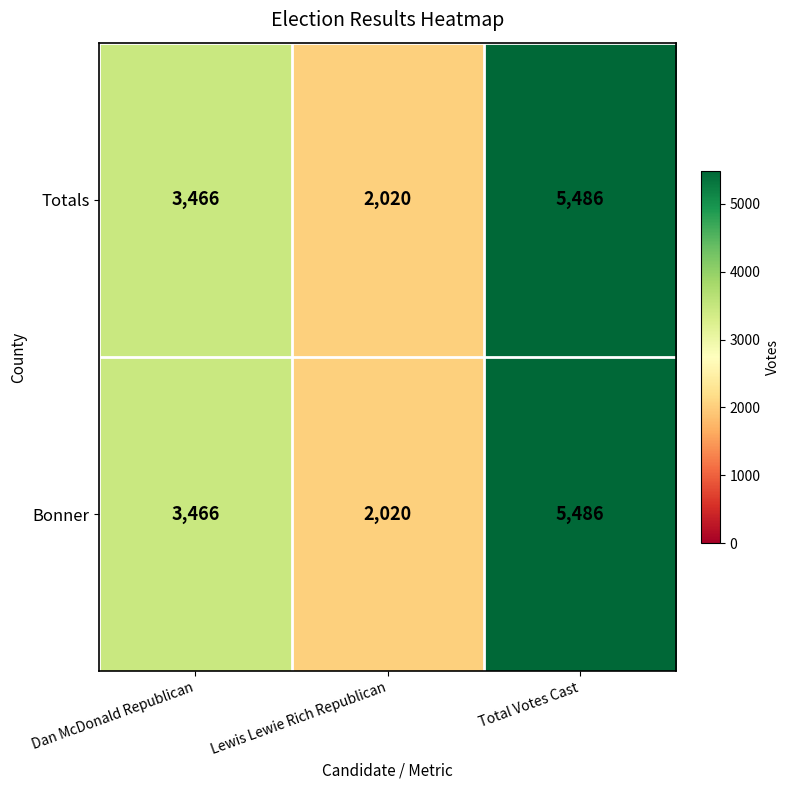

What value does the Bonner series have at Dan McDonald Republican?

3466